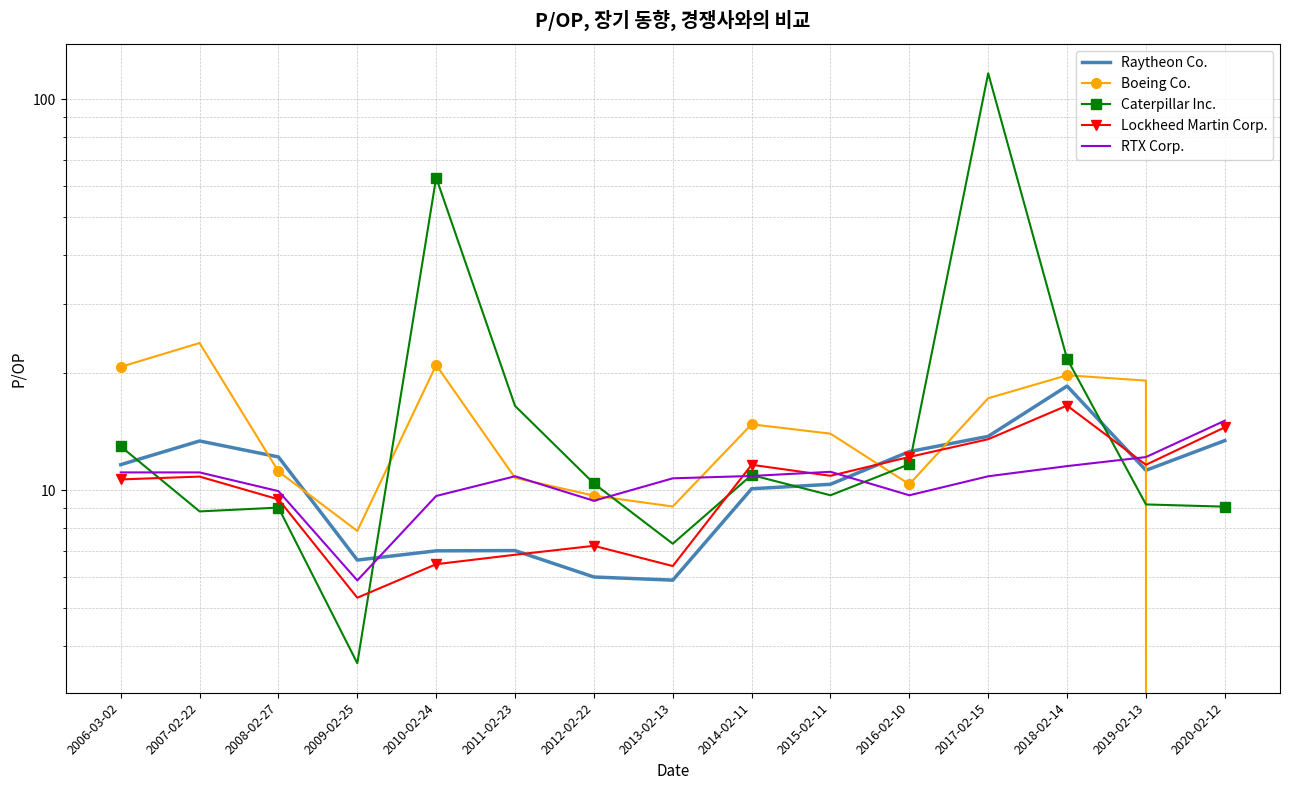

Which series ends up on top after the final intersection of Raytheon Co. and Boeing Co.?

Raytheon Co.